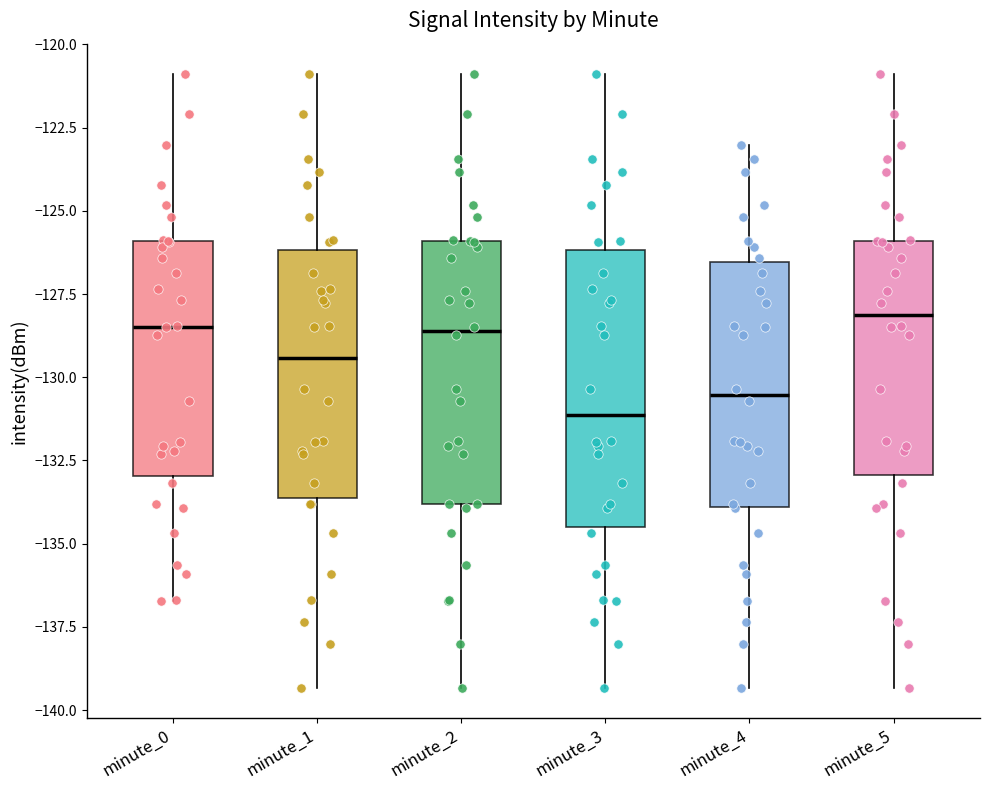

Reading left to right, read every box against the y-axis: the position of its median line, the range the box covers, and the ends of its whiskers. The values are not printed on the chart, so give them approximately, as read against the axis.

minute_0: median -128.5, box -133.0 to -126.0, whiskers -136.5 to -121.0
minute_1: median -129.5, box -133.5 to -126.0, whiskers -139.5 to -121.0
minute_2: median -128.5, box -134.0 to -126.0, whiskers -139.5 to -121.0
minute_3: median -131.0, box -134.5 to -126.0, whiskers -139.5 to -121.0
minute_4: median -130.5, box -134.0 to -126.5, whiskers -139.5 to -123.0
minute_5: median -128.0, box -133.0 to -126.0, whiskers -139.5 to -121.0